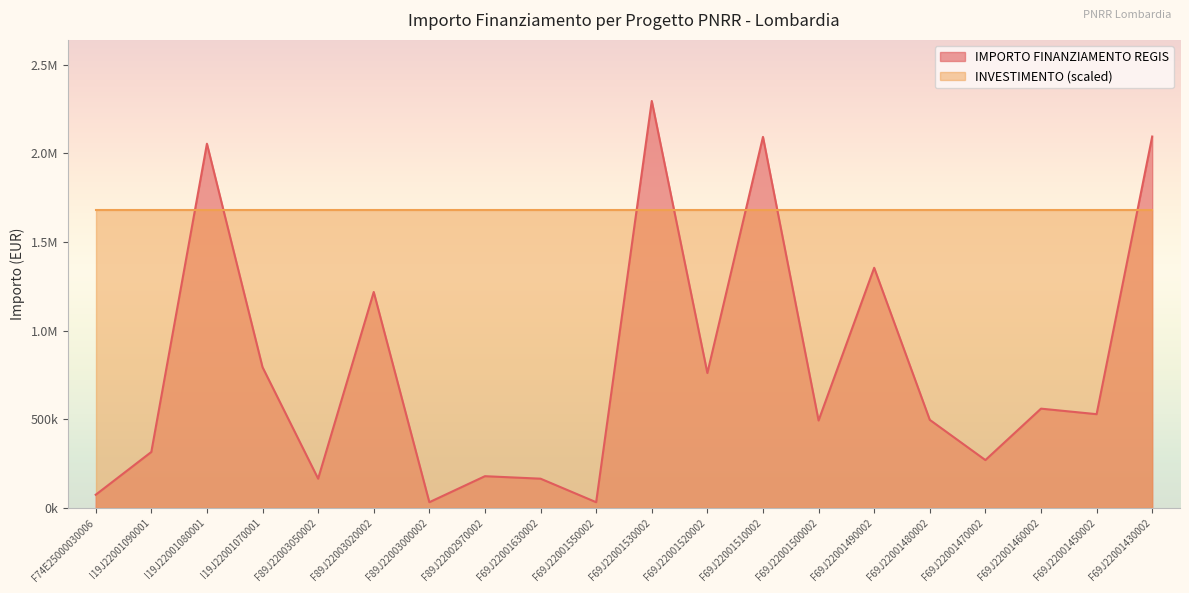

List the labels in order of value, largest first.

F69J22001530002, F69J22001430002, F69J22001510002, I19J22001080001, F69J22001490002, F89J22003020002, I19J22001070001, F69J22001520002, F69J22001460002, F69J22001450002, F69J22001480002, F69J22001500002, I19J22001090001, F69J22001470002, F89J22002970002, F89J22003050002, F69J22001630002, F74E25000030006, F89J22003000002, F69J22001550002